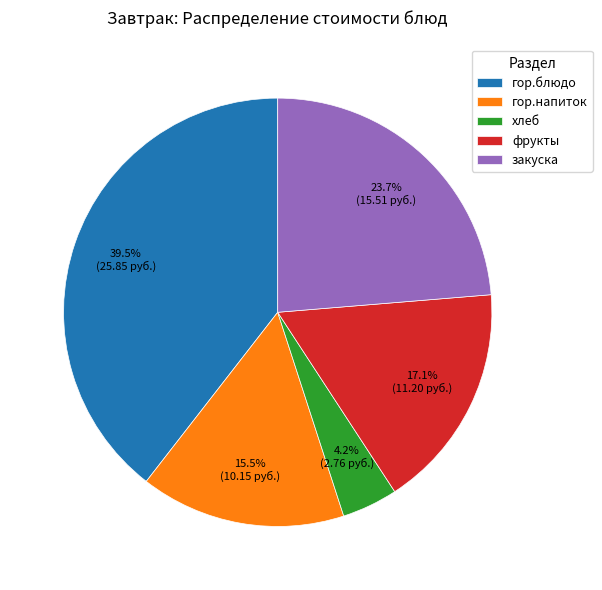

The хлеб slice represents 14% of the pie. True or false?

False